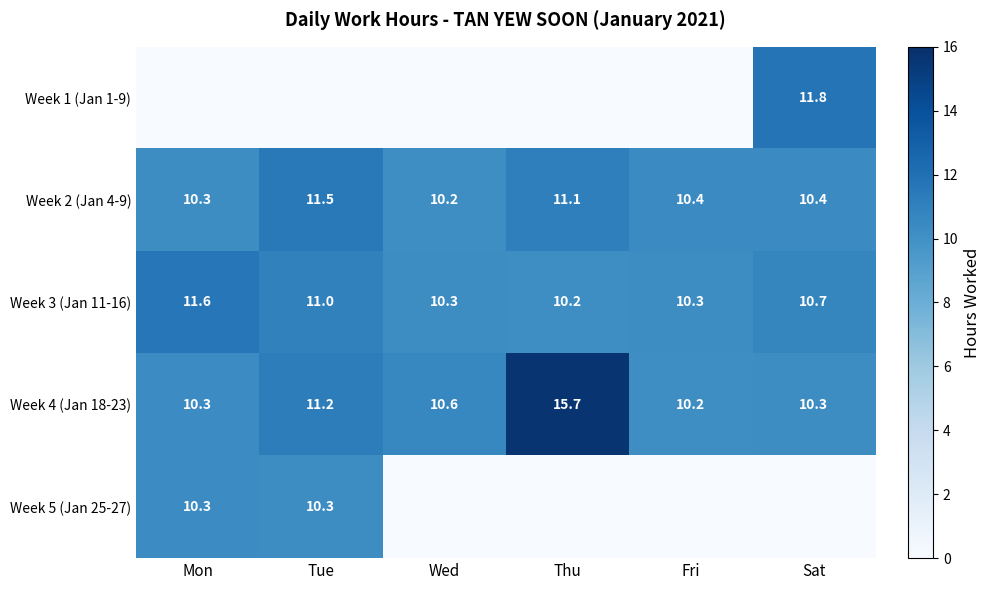

What is the maximum value shown in the chart?

15.7